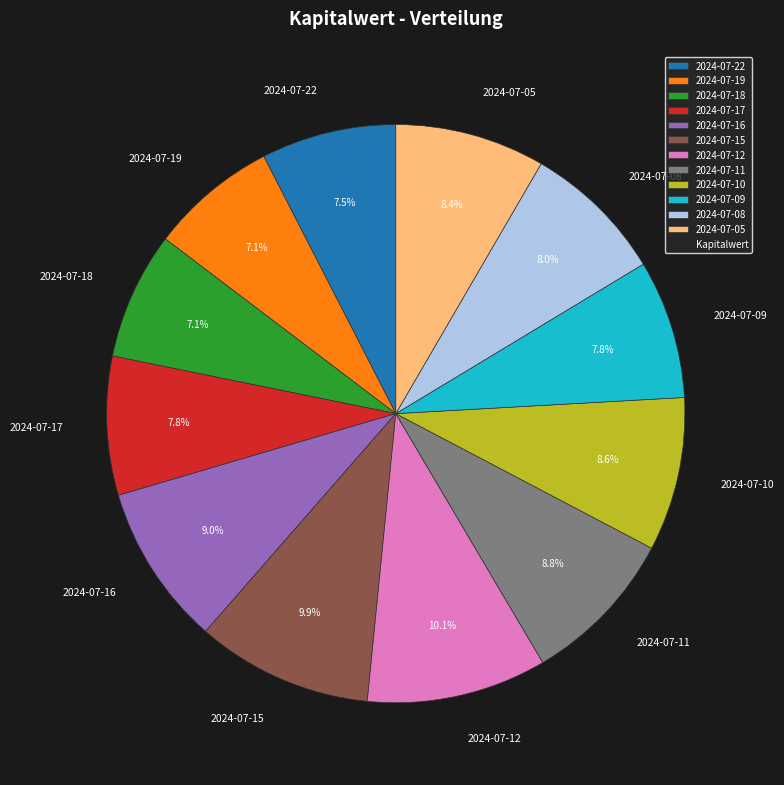

Count the number of slices in the pie.

12